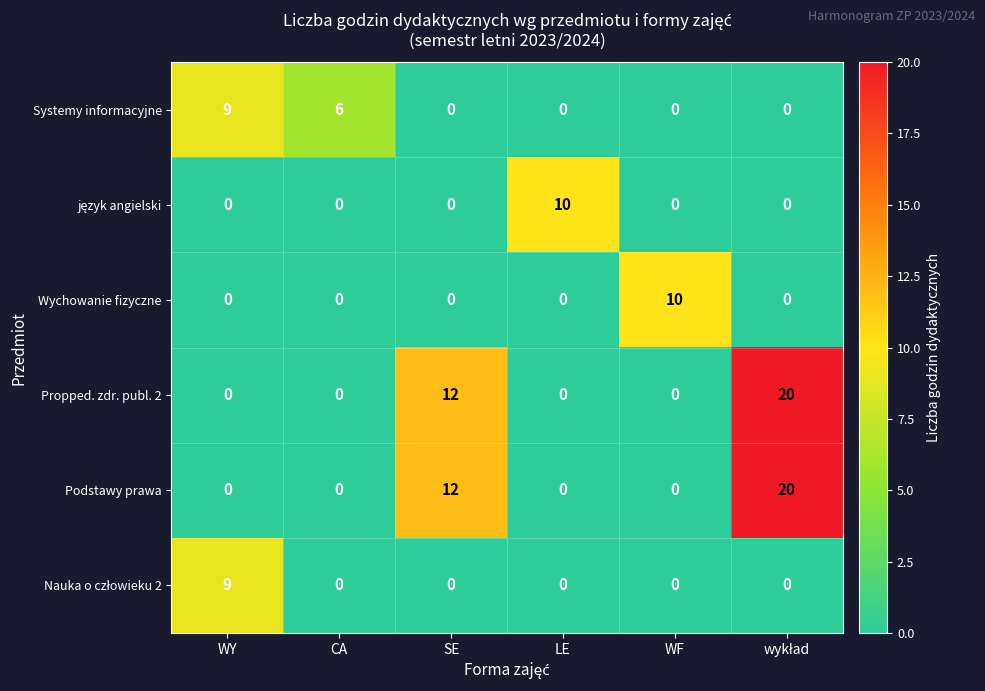

At how many categories does at least one series exceed 15?

1